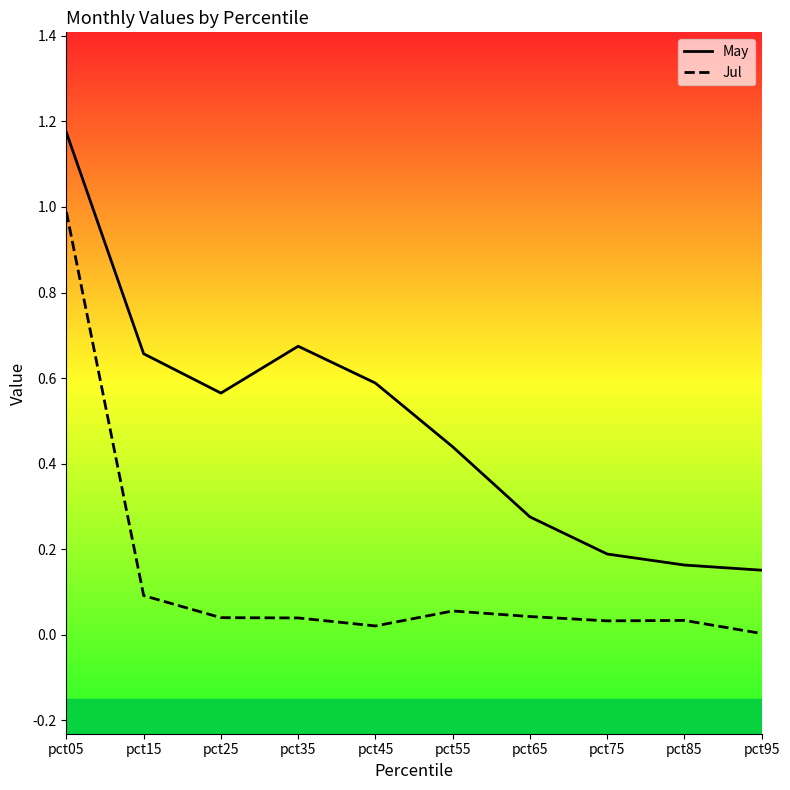

True or false: Jul and May intersect in this chart.

False